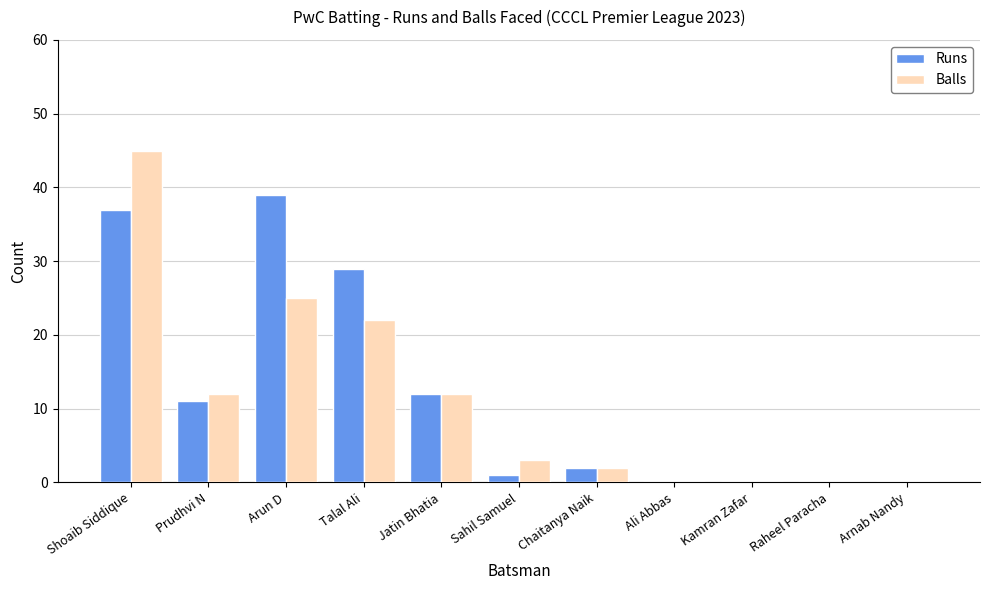

How many groups of bars are there?

11